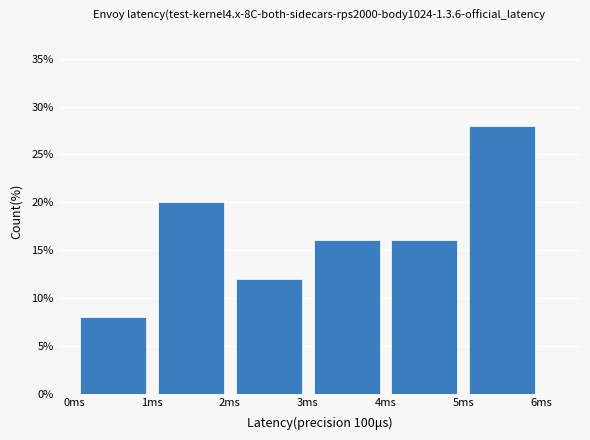

Reading left to right, list every bar in this chart as the range it spans on the x-axis followed by its height. The values are not printed on the chart, so give them approximately, as read against the axis.

0 to 1: 8
1 to 2: 20
2 to 3: 12
3 to 4: 16
4 to 5: 16
5 to 6: 28